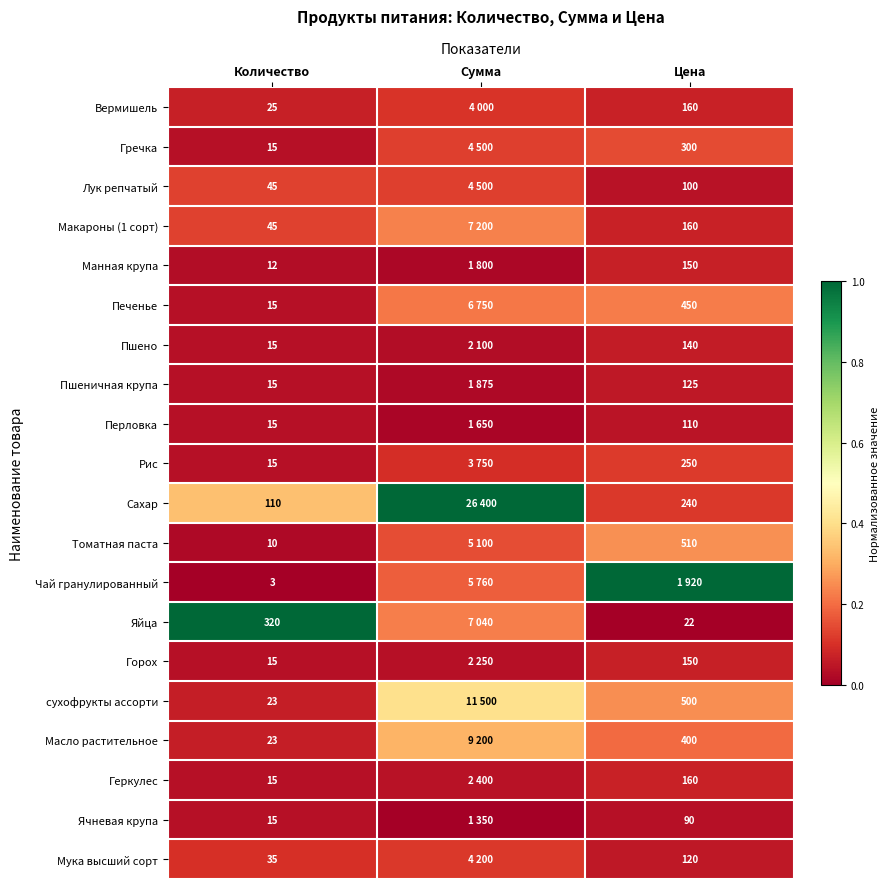

What is the total value across all series at Сумма?

3.4